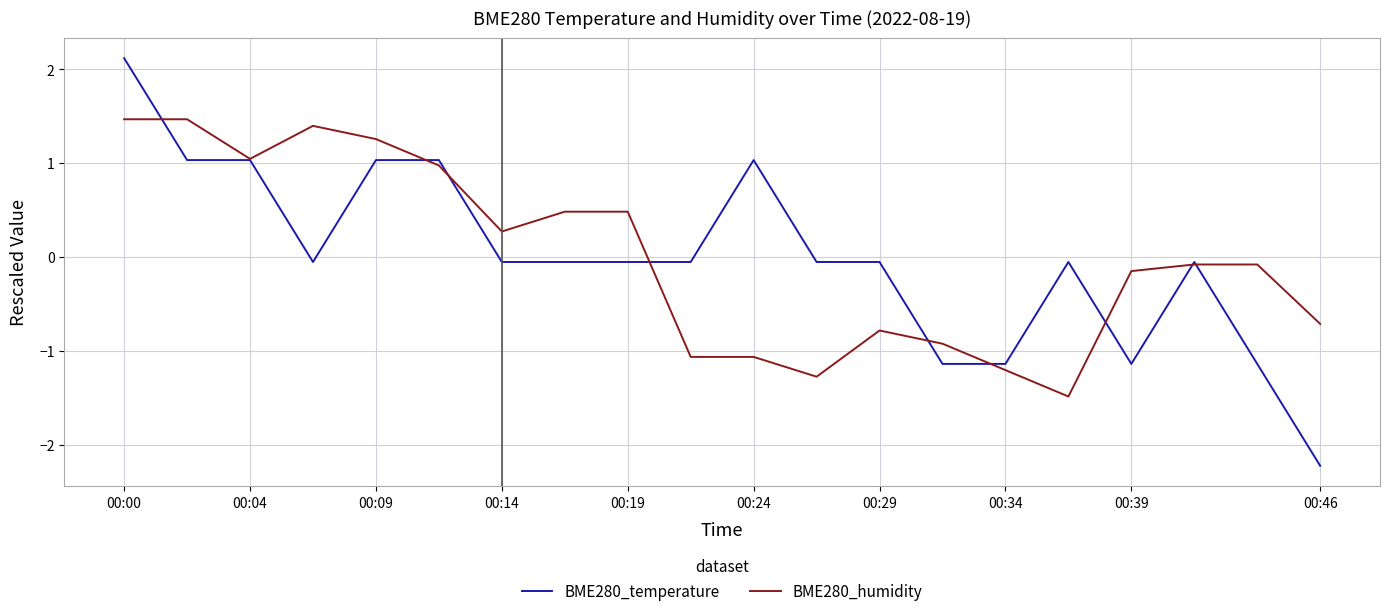

List the series in order of their peak value, highest first.

BME280_temperature, BME280_humidity